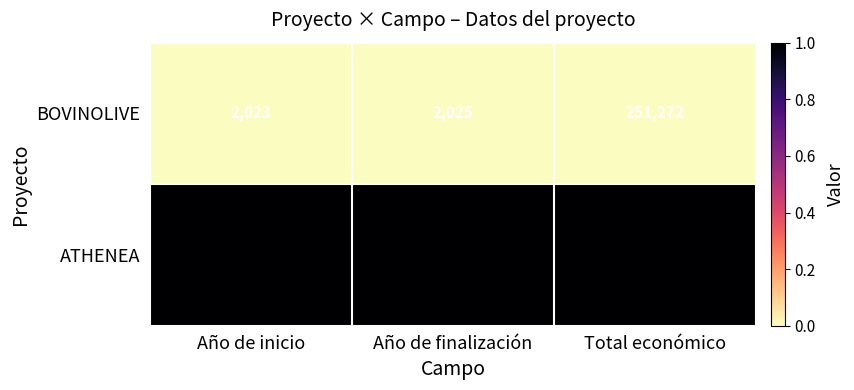

What value does the ATHENEA series have at Total económico, to the nearest 10?

595440